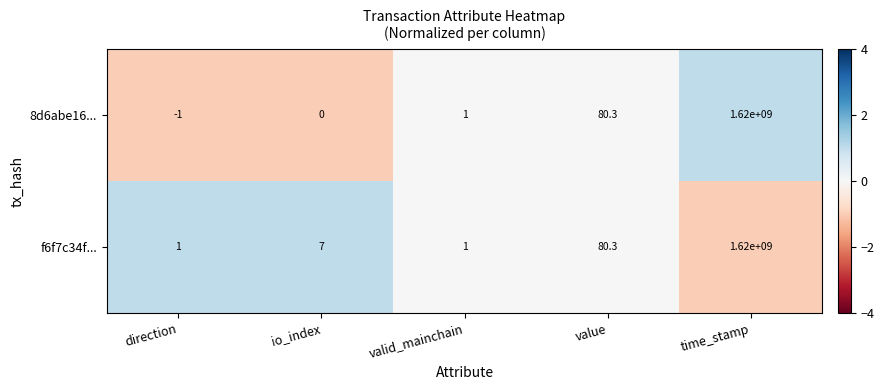

List the series in order of their overall mean, highest first.

f6f7c34f..., 8d6abe16...